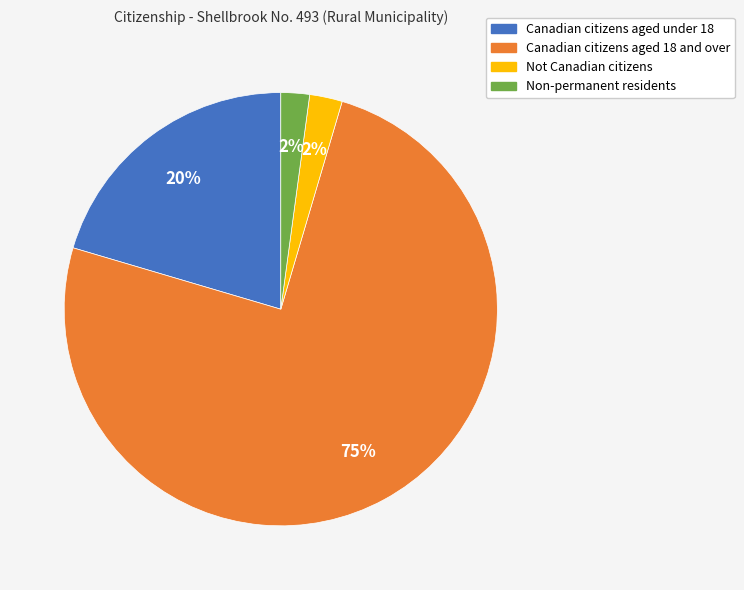

To the nearest percent, what is the difference between the Non-permanent residents and Canadian citizens aged under 18 slice percentages?

18%